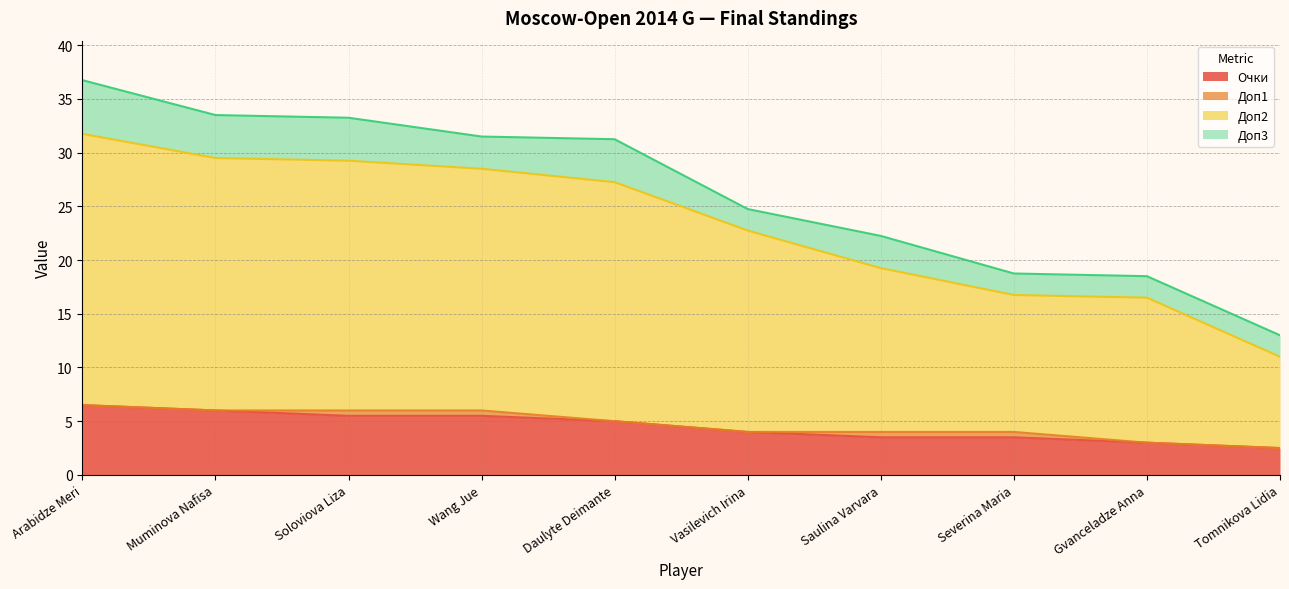

Which series changed the most between Arabidze Meri and Gvanceladze Anna?

Доп2